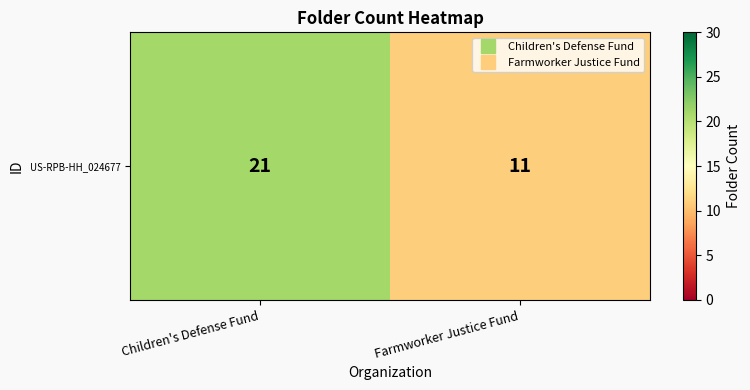

Which has a higher value, Farmworker Justice Fund or Children's Defense Fund?

Children's Defense Fund